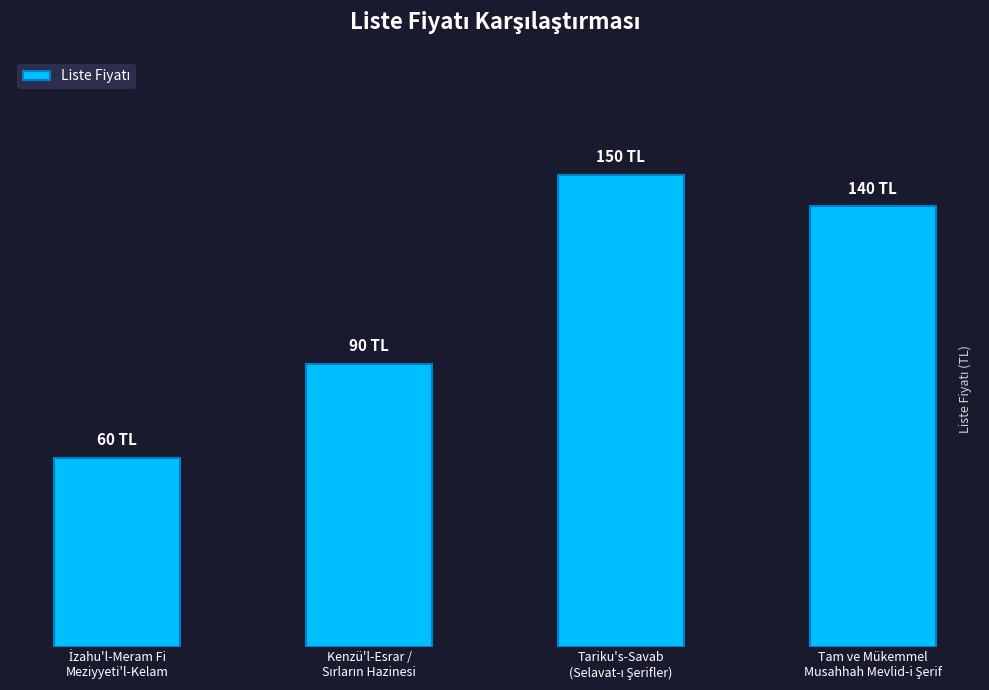

Are the bars horizontal?

No